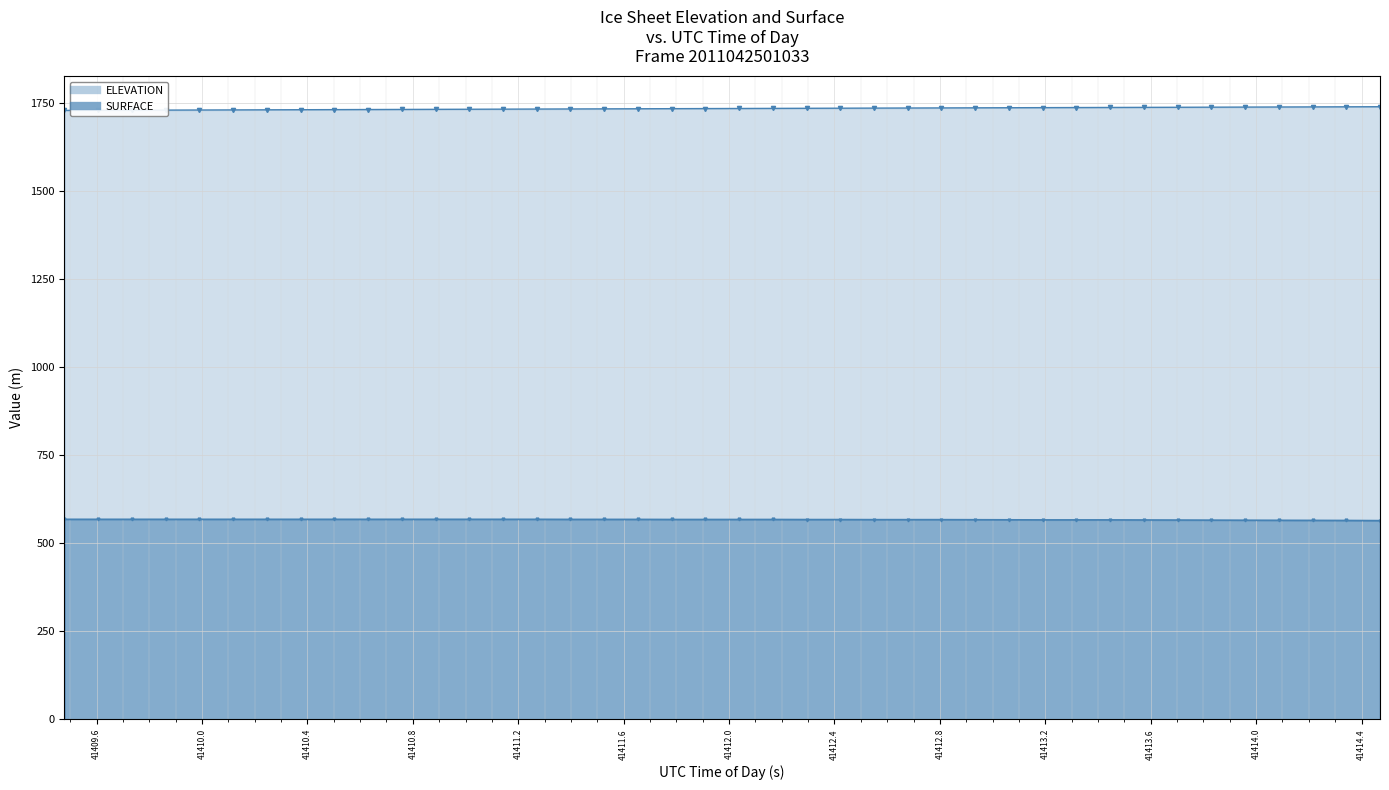

What is the total value across all series at 41413.0621?

2303.9